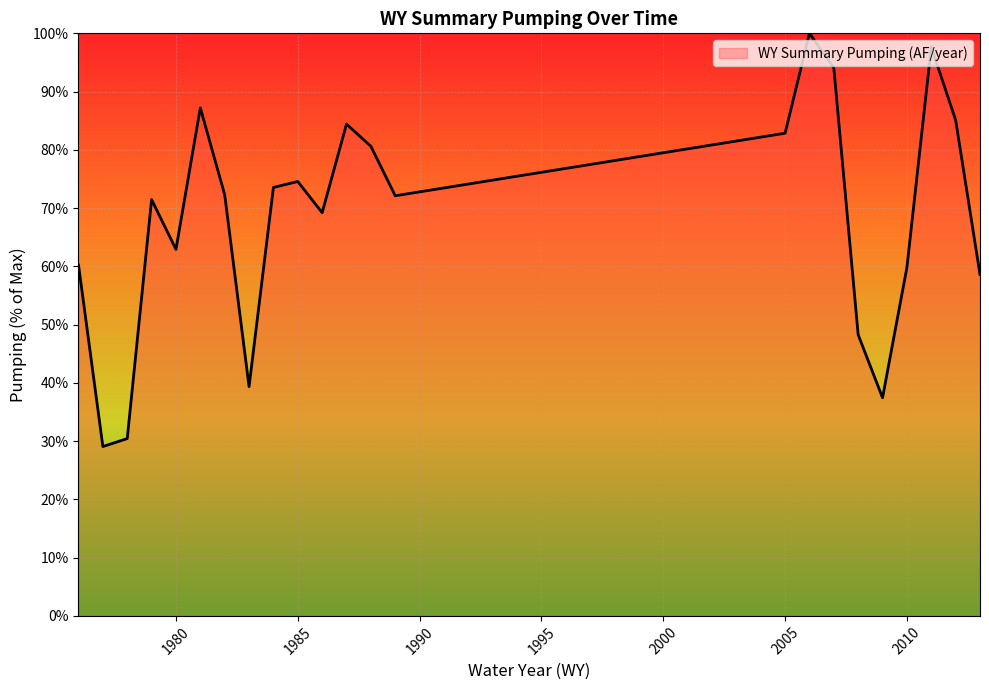

True or false: there are more than 1 points higher than both neighbors.

True